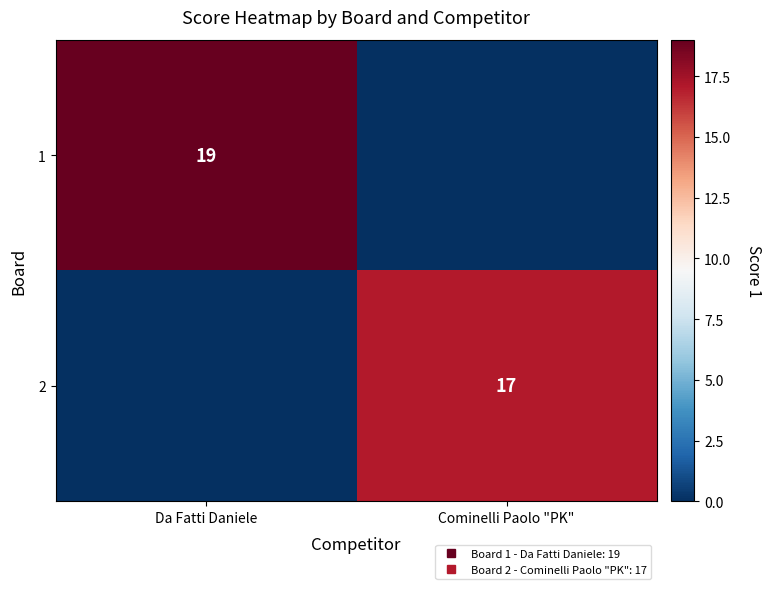

Rank the series by their maximum value, from lowest to highest.

2, 1